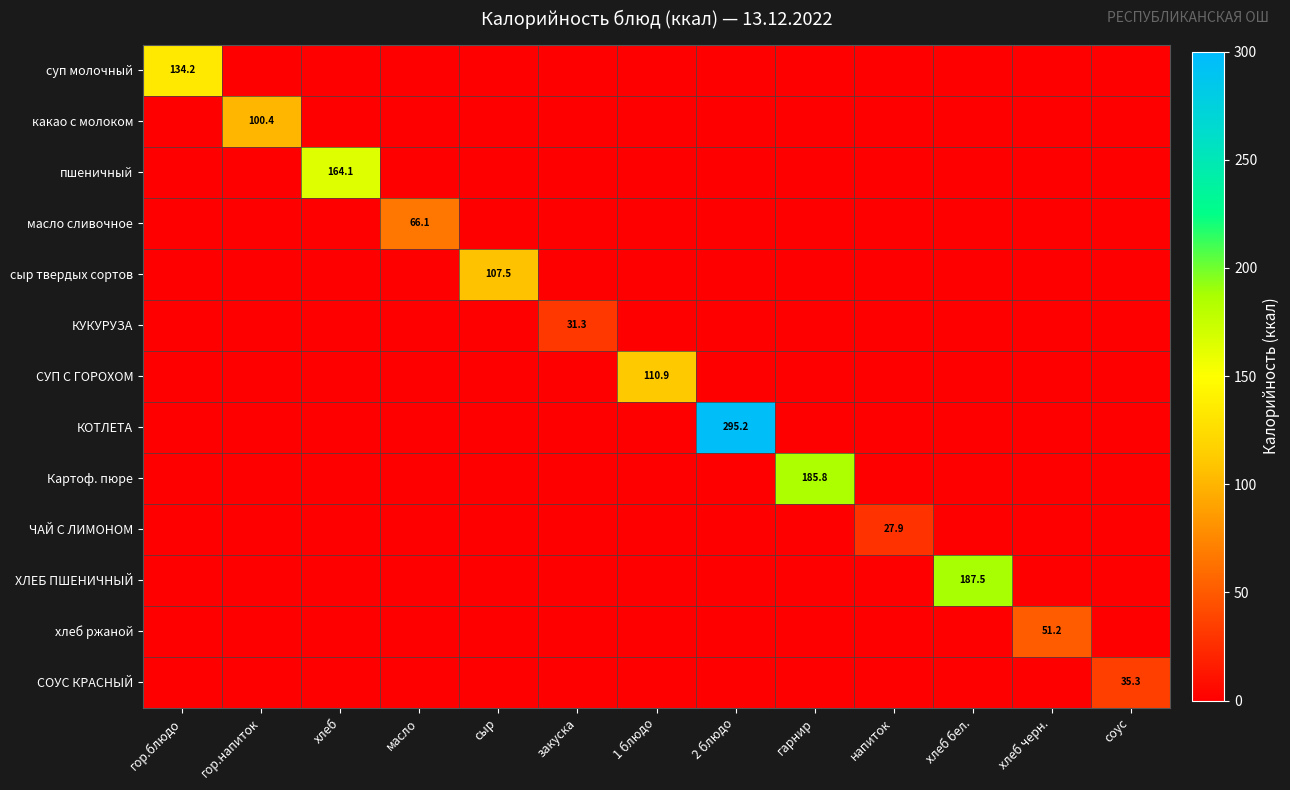

Which series has the largest total across all categories?

КОТЛЕТА